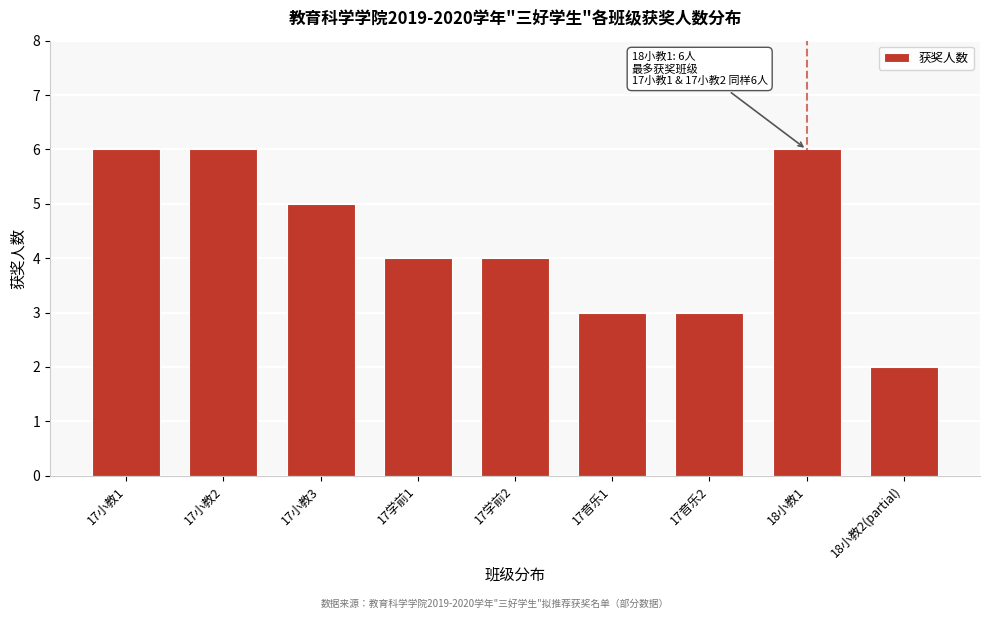

Reading left to right, list all the values displayed in this chart.

17小教1=6	17小教2=6	17小教3=5	17学前1=4	17学前2=4	17音乐1=3	17音乐2=3	18小教1=6	18小教2(partial)=2